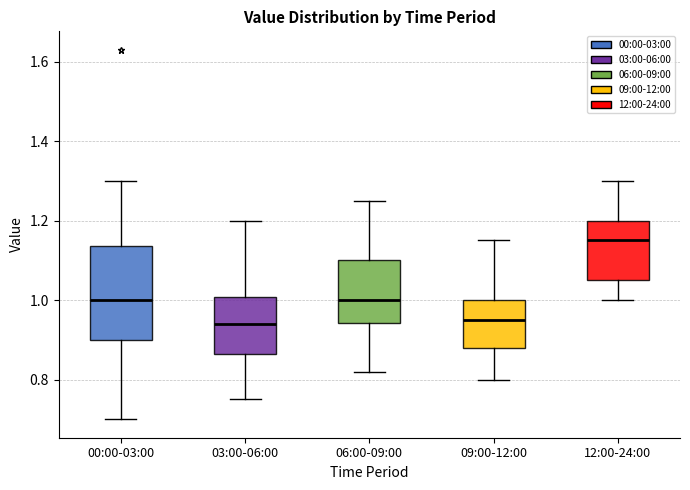

Reading left to right, read every box against the y-axis: the position of its median line, the range the box covers, and the ends of its whiskers. The values are not printed on the chart, so give them approximately, as read against the axis.

00:00-03:00: median 1.00, box 0.90 to 1.14, whiskers 0.70 to 1.30
03:00-06:00: median 0.94, box 0.86 to 1.00, whiskers 0.76 to 1.20
06:00-09:00: median 1.00, box 0.94 to 1.10, whiskers 0.82 to 1.26
09:00-12:00: median 0.96, box 0.88 to 1.00, whiskers 0.80 to 1.16
12:00-24:00: median 1.16, box 1.06 to 1.20, whiskers 1.00 to 1.30